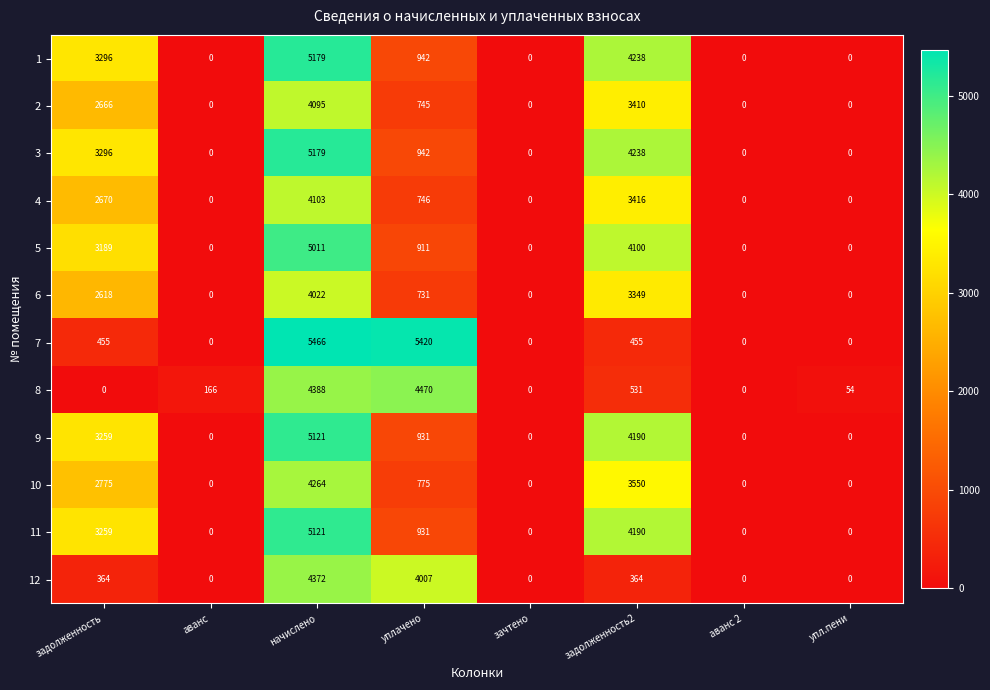

Which series has the widest spread of values?

7